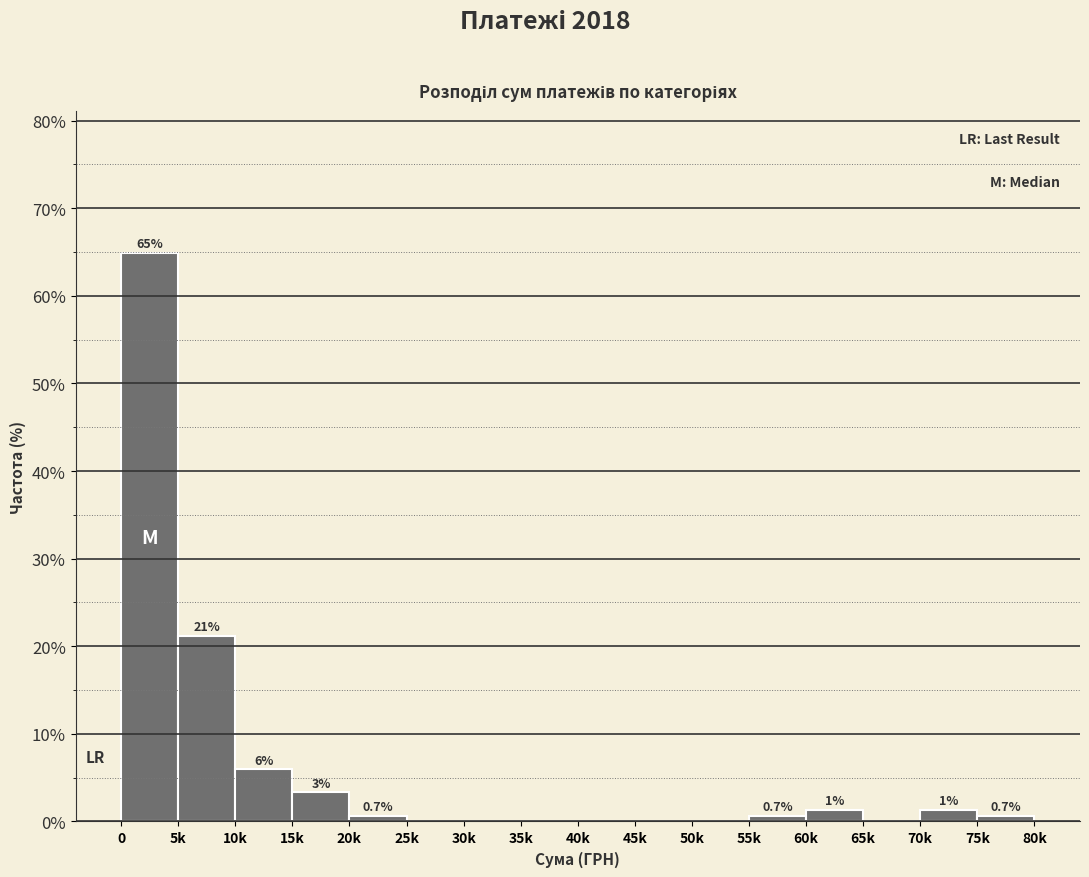

The chart shows a value of 32.4 at 25k. True or false?

False